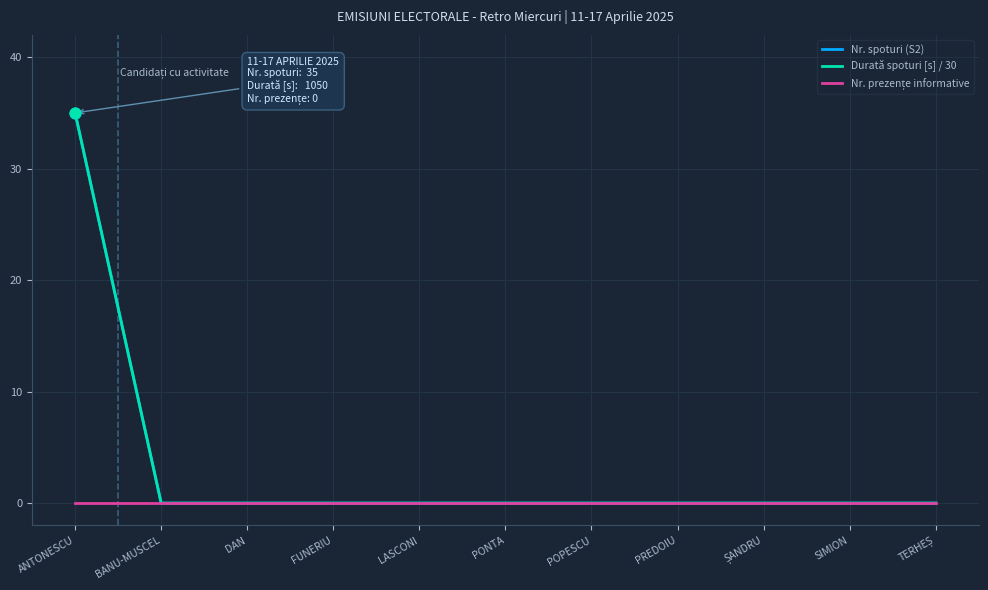

At which category is the sum across all series the highest?

ANTONESCU